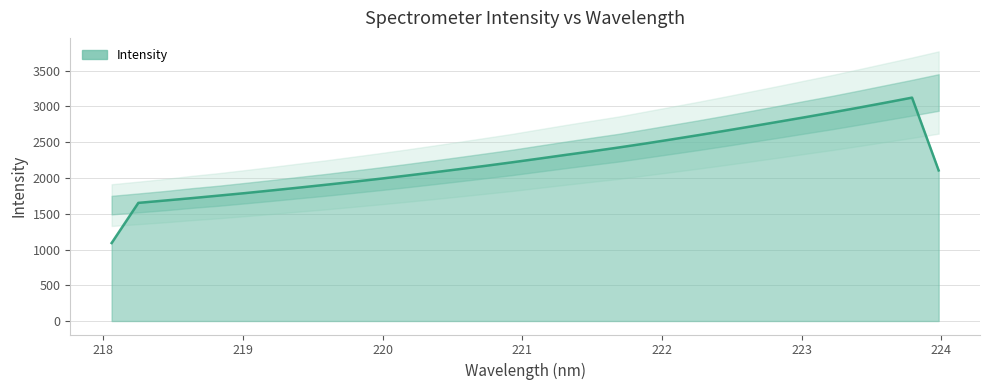

Does the chart display data point markers on the line(s)?

No